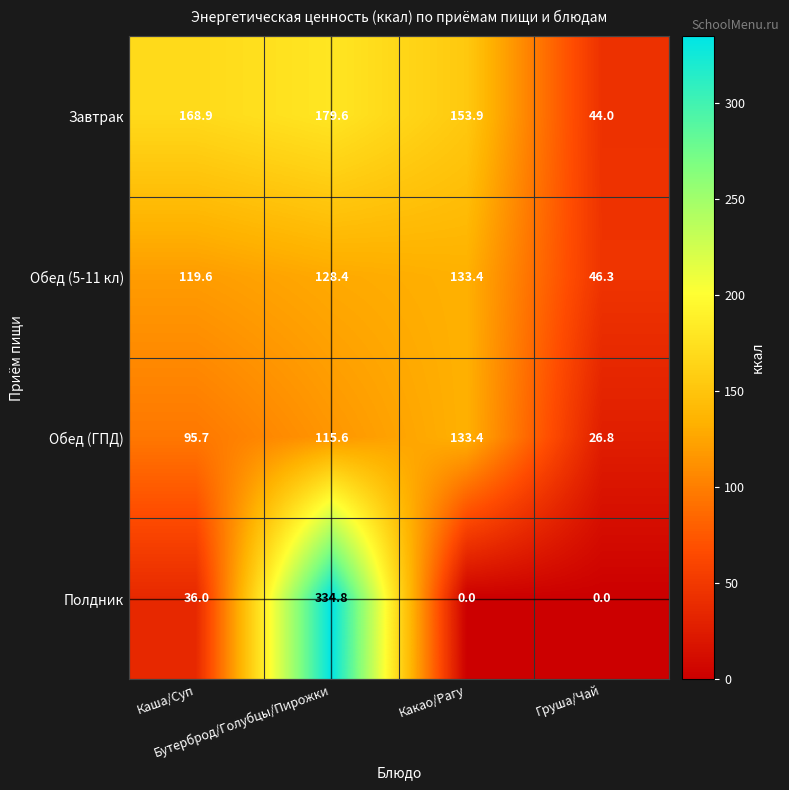

Which series has the widest spread of values?

Полдник